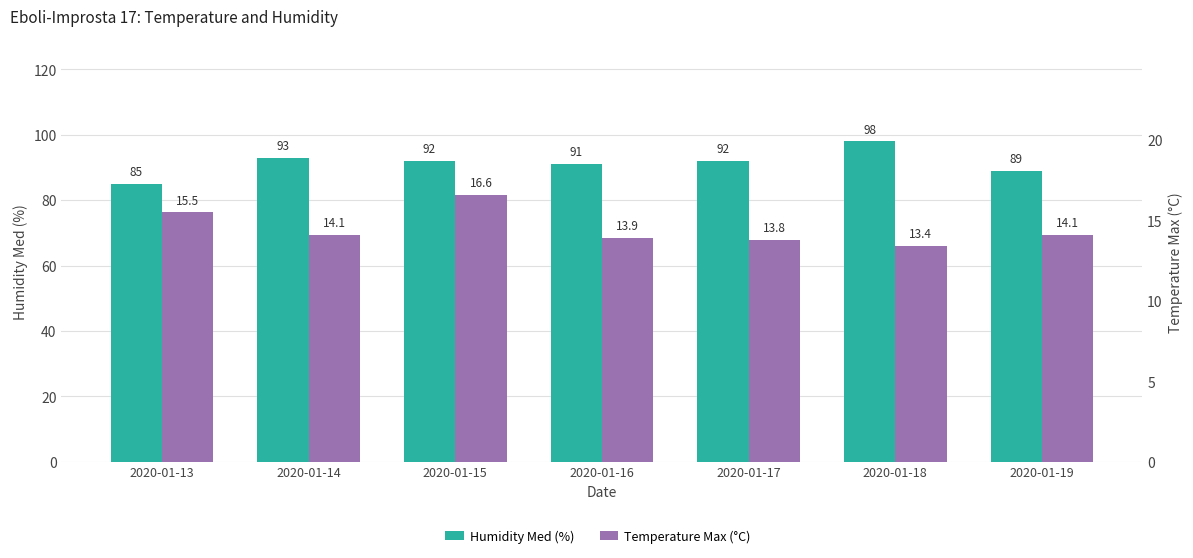

What are all the series names shown in the legend?

Humidity Med (%), Temperature Max (°C)